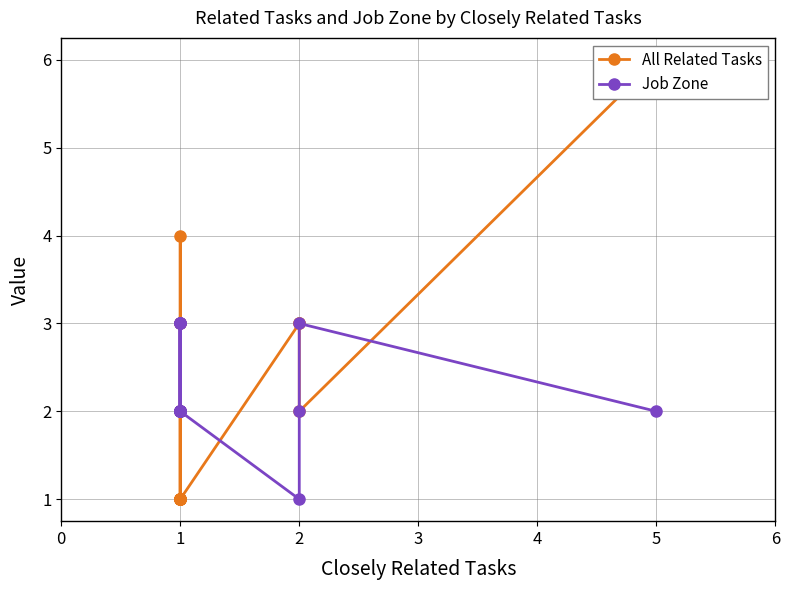

What are all the series names shown in the legend?

All Related Tasks, Job Zone